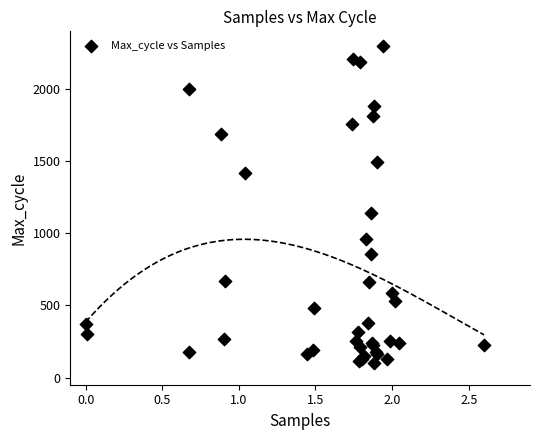

What Y value in the scatter plot is closest to 1200?

1139.4